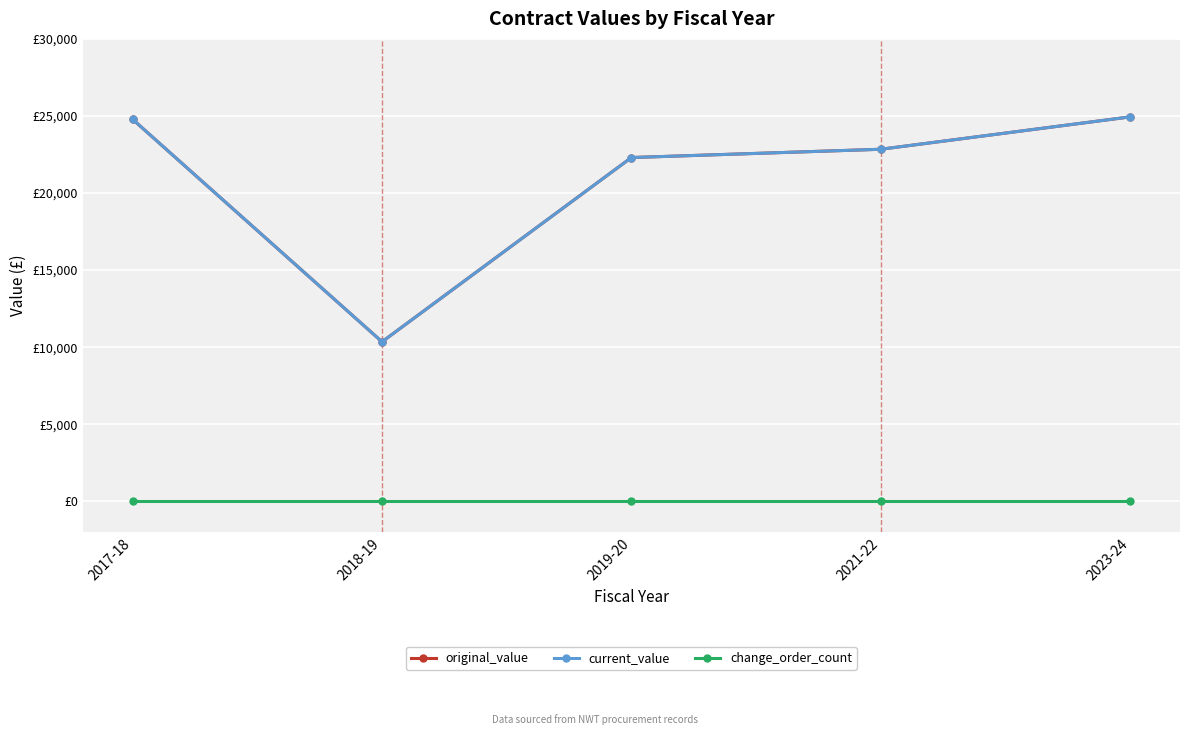

At which label is original_value closest to 17645?

2019-20